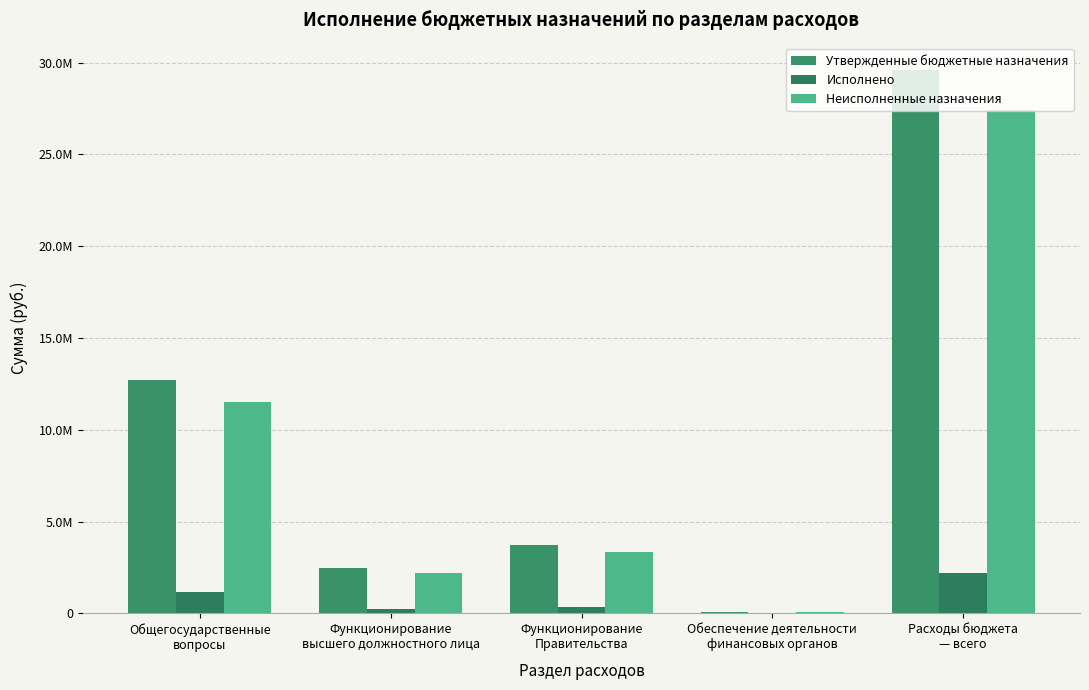

Are the bars horizontal?

No